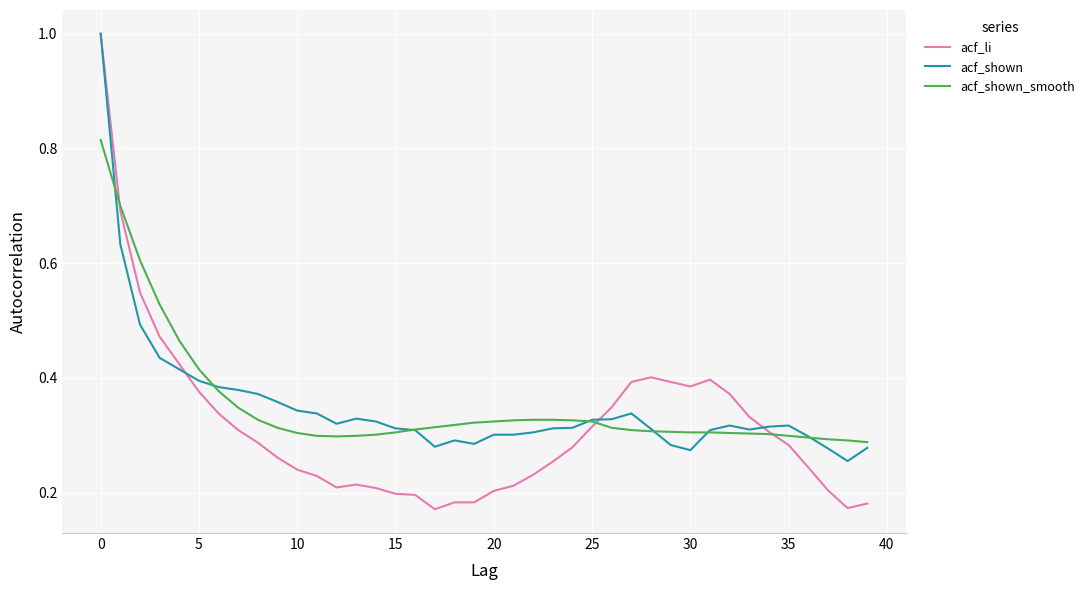

What is the maximum value for acf_li?

1.0